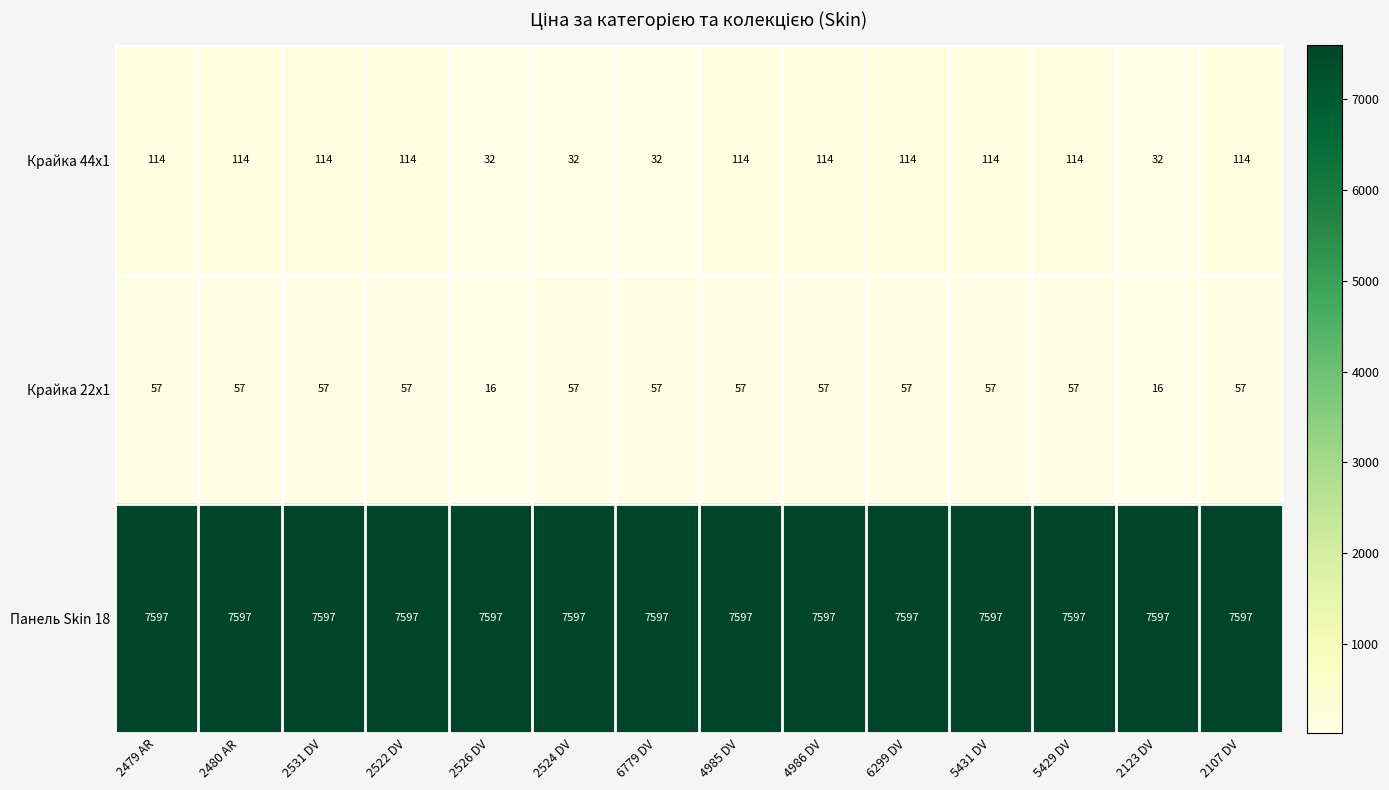

Rank the series at 2480 AR from lowest to highest value.

Крайка 22x1, Крайка 44x1, Панель Skin 18